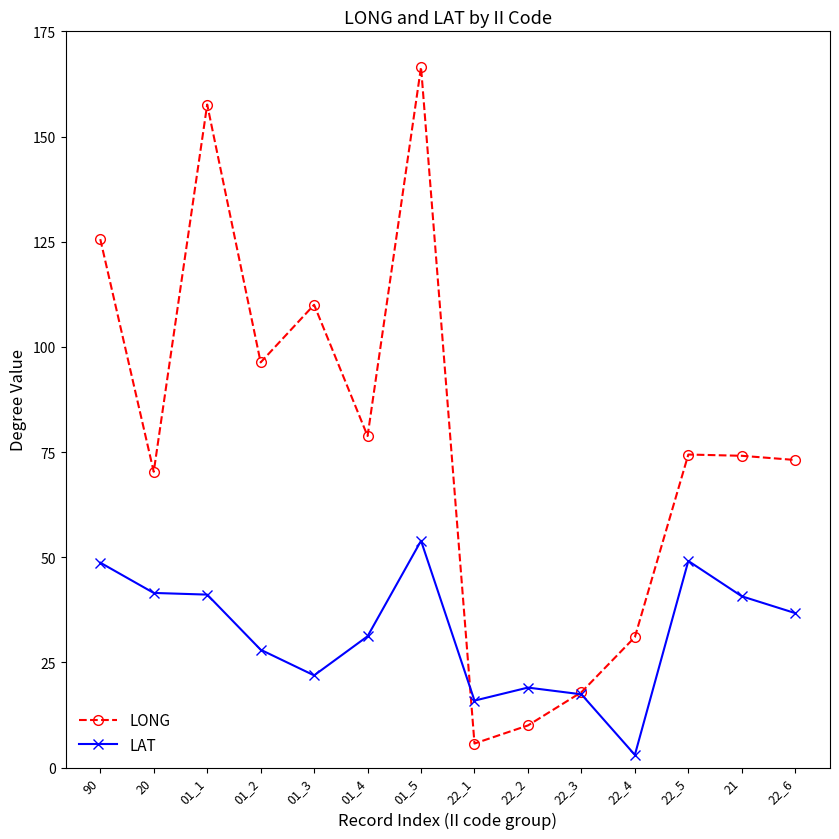

What is the total value across all series at 20?

111.8